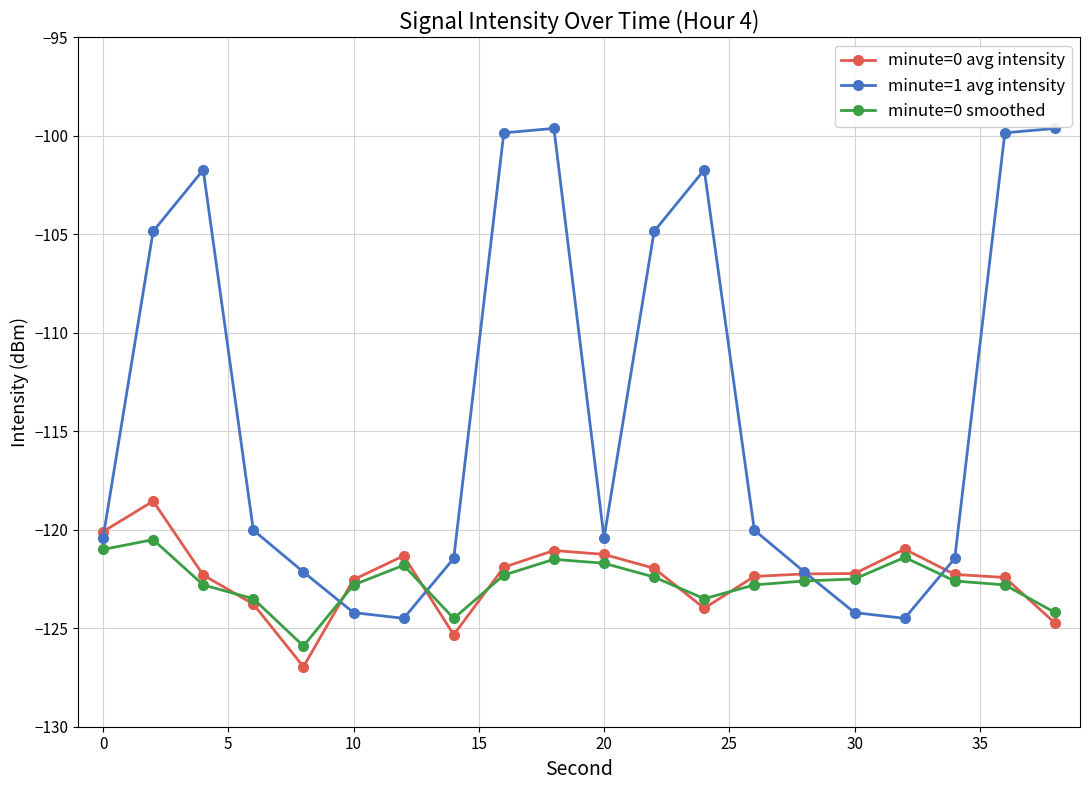

What is the value of the minute=1 avg intensity point at the 19th from the left?

-99.8